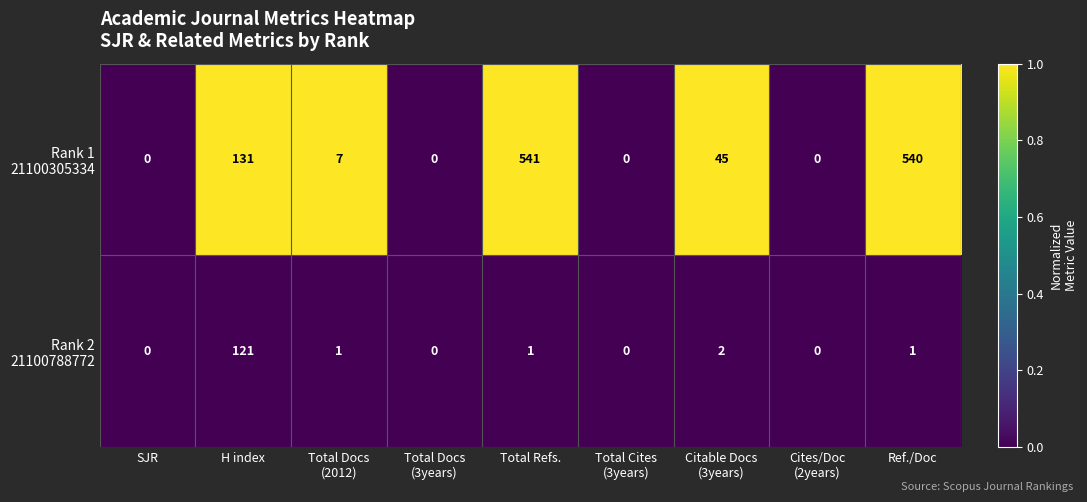

What is the total value across all series at H index?

252